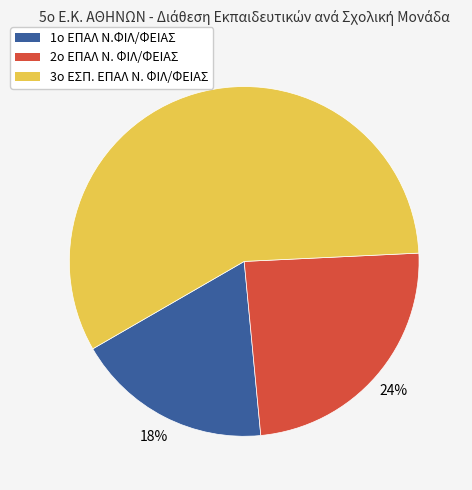

Count the number of slices in the pie.

3